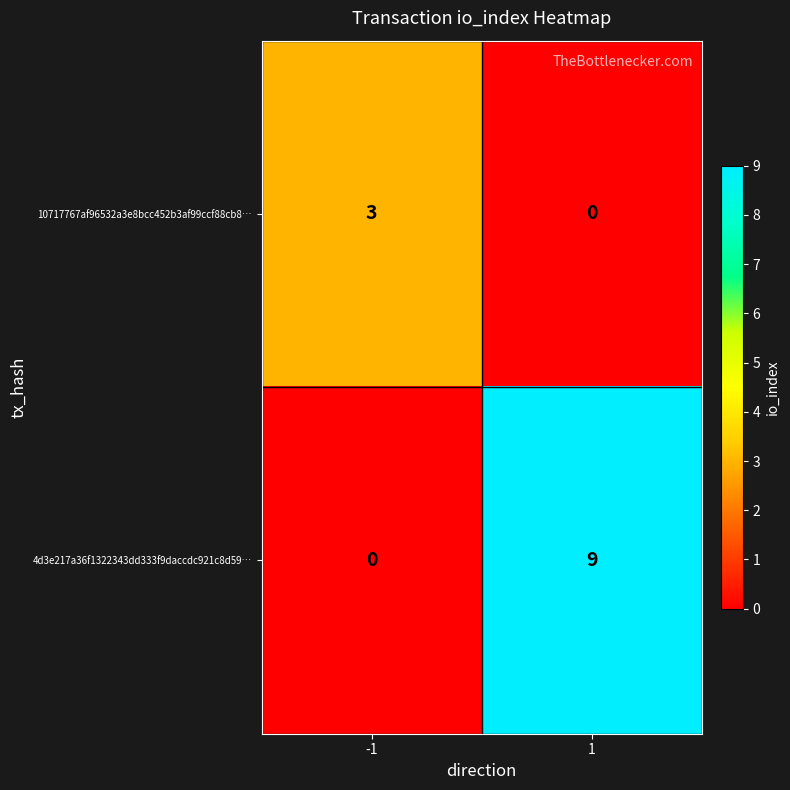

The value of 4d3e217a36f1322343dd333f9daccdc921c8d59… at -1 is 0. True or false?

True